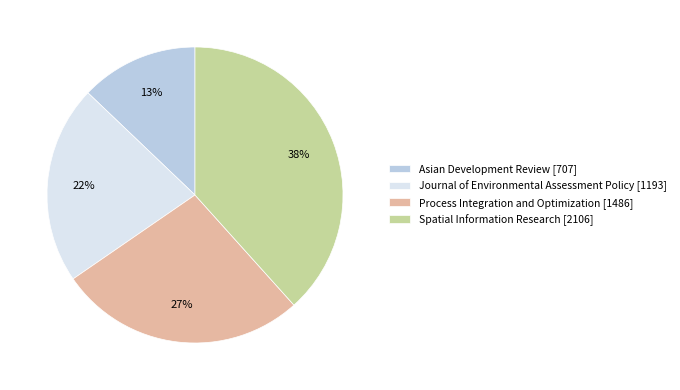

Which category has the biggest portion of the pie?

Spatial Information Research